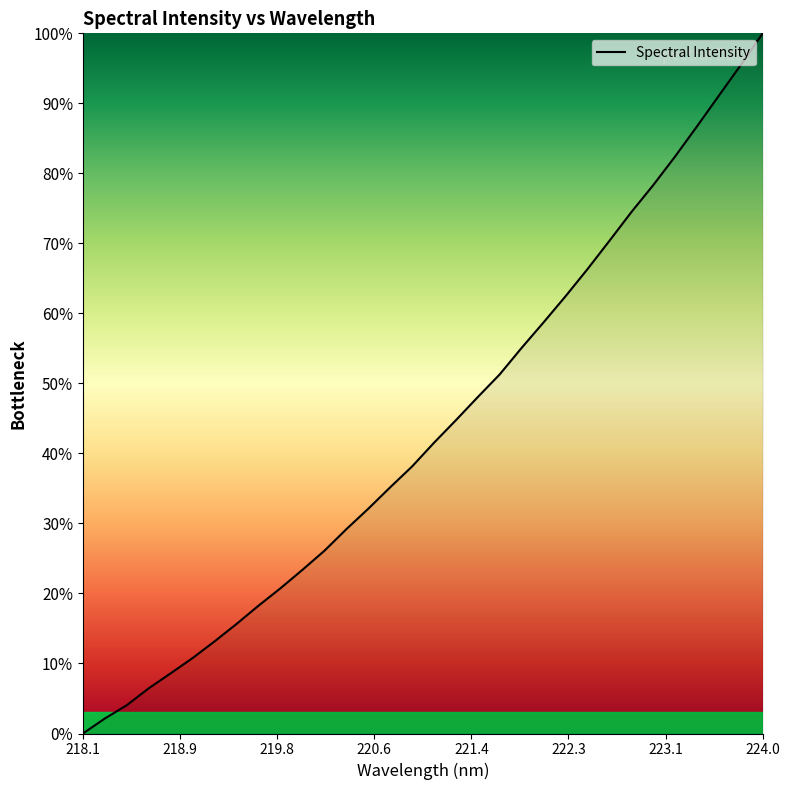

Reading right to left, what are all the values shown in this chart?

100.0	95.5	91.1	86.7	82.4	78.3	74.4	70.3	66.3	62.4	58.7	55.1	51.3	48.1	44.7	41.5	38.1	35.2	32.1	29.2	26.1	23.4	20.7	18.3	15.6	13.2	10.8	8.6	6.5	4.0	2.1	0.0